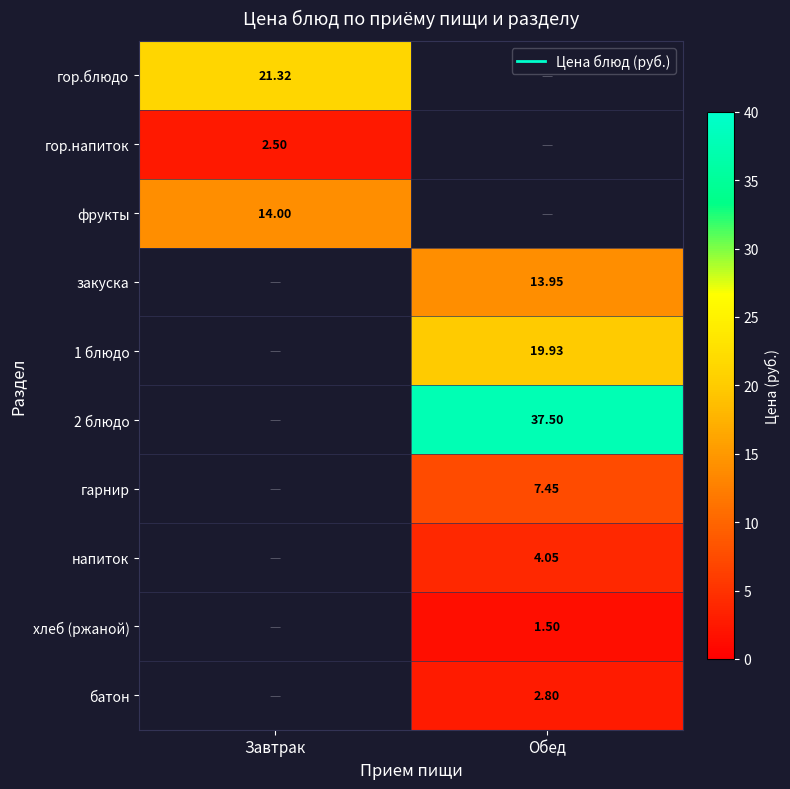

Rank the categories by гор.напиток value from highest to lowest.

Завтрак, Обед